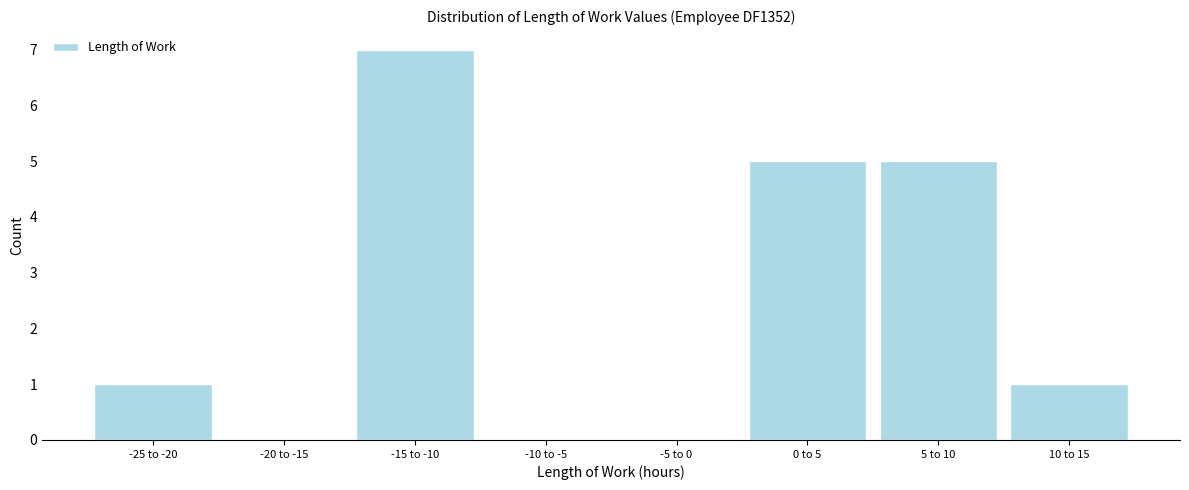

Reading left to right, what are all the values shown in this chart?

-25 to -20=1	-20 to -15=0	-15 to -10=7	-10 to -5=0	-5 to 0=0	0 to 5=5	5 to 10=5	10 to 15=1